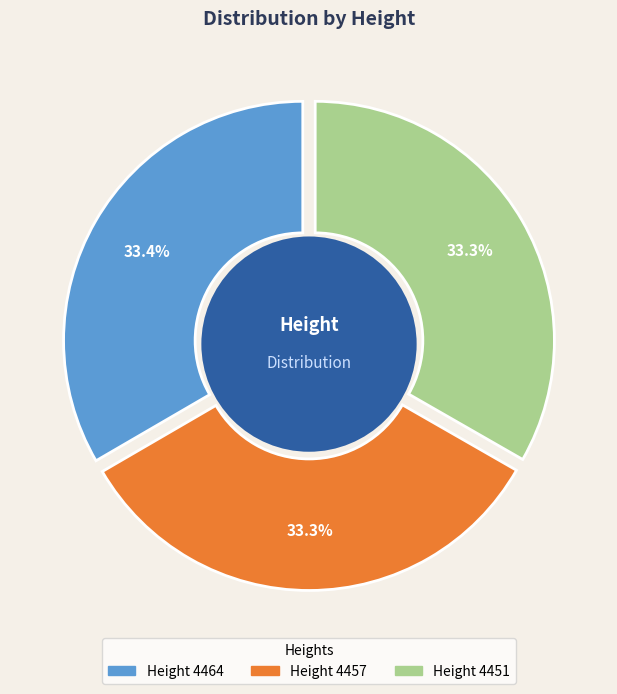

Is it true that 4457 is 33% of the pie?

True